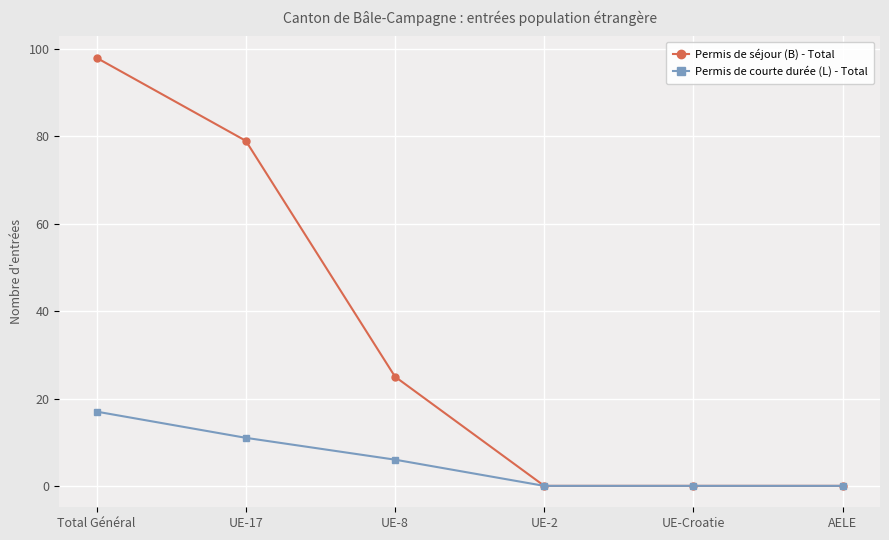

How many categories are shown in the chart?

6